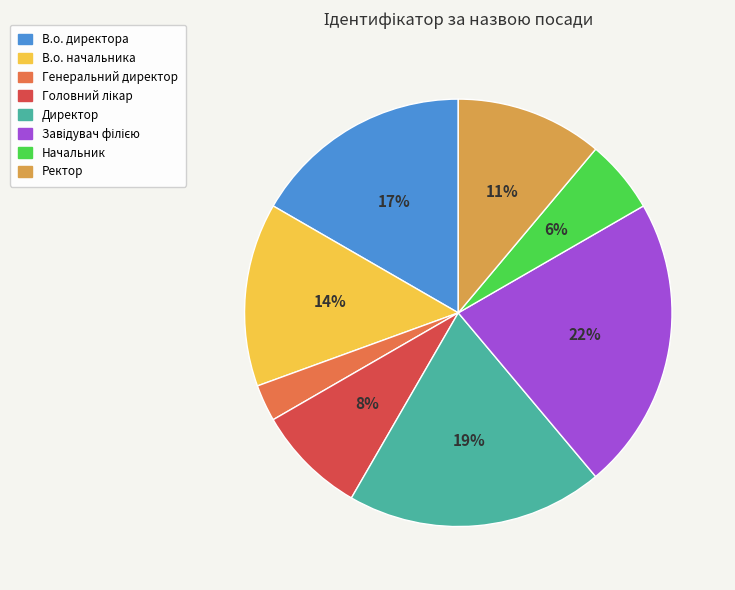

What is the smallest slice in the pie chart?

Генеральний директор